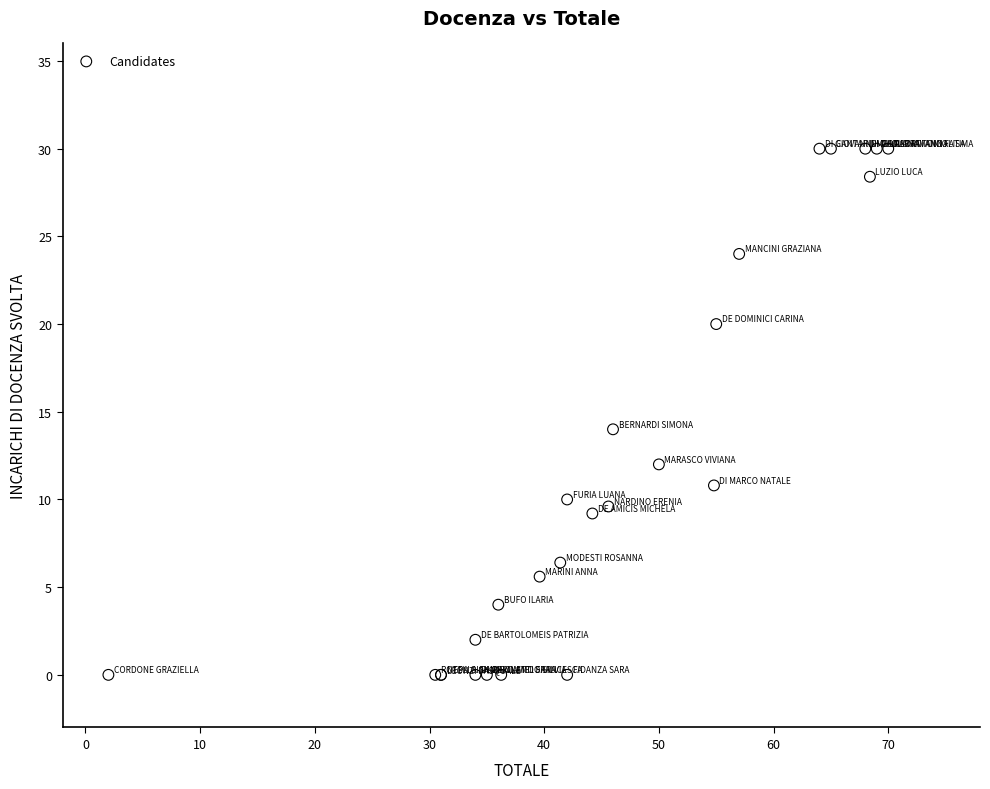

What Y value in the scatter plot is closest to 15?

14.0